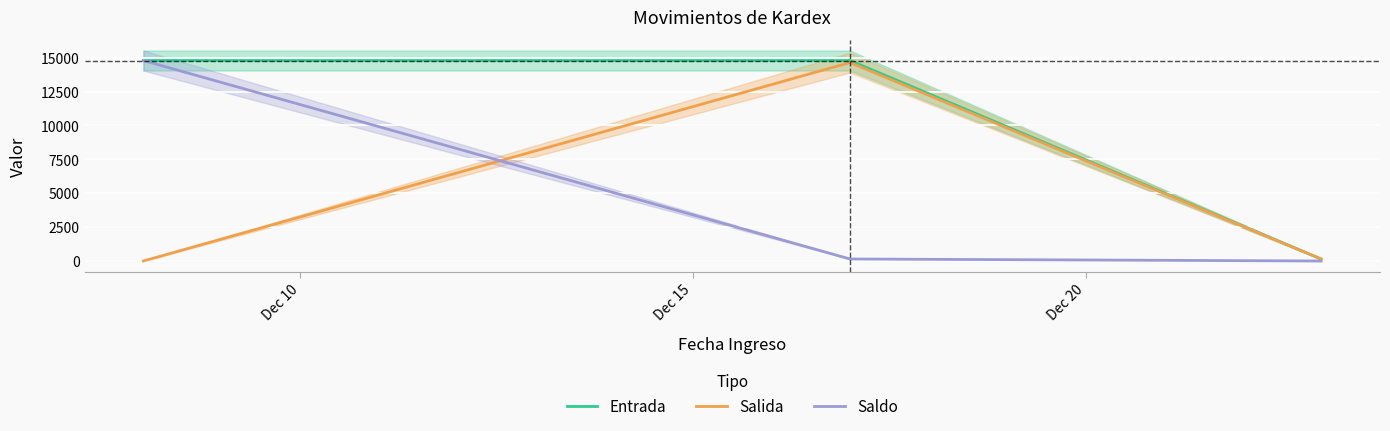

List the series in order of their peak value, lowest first.

Salida, Entrada, Saldo